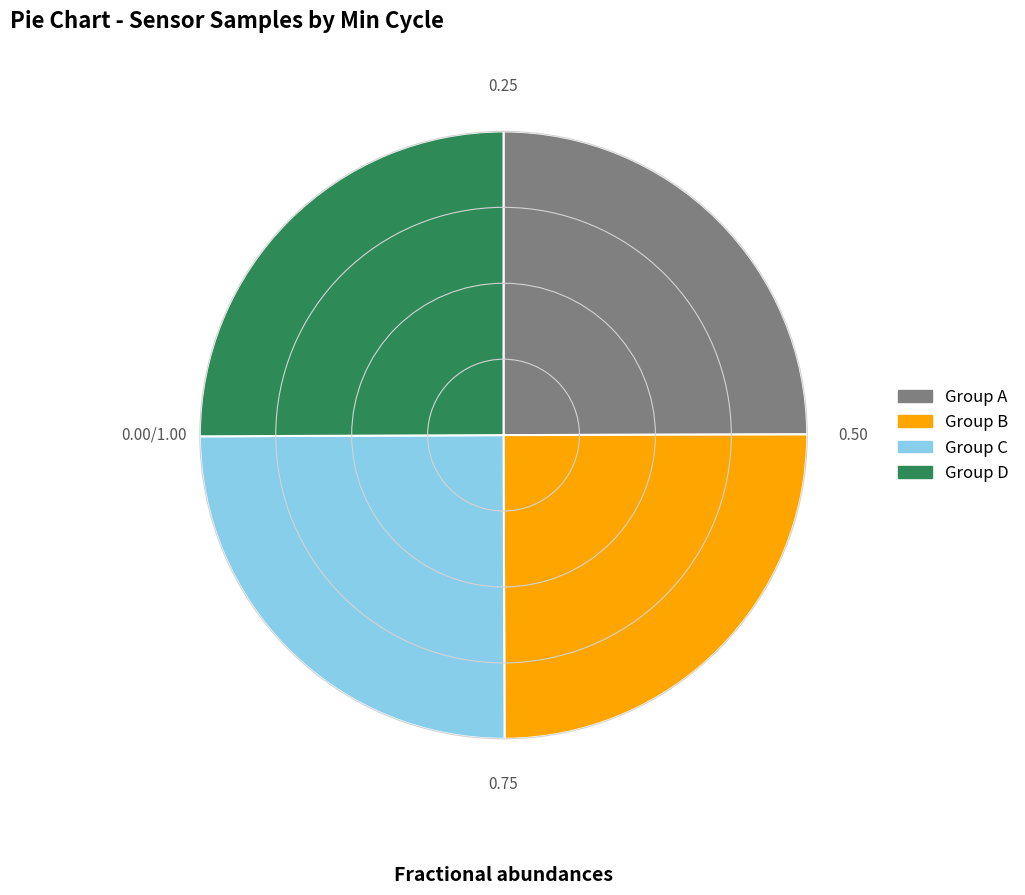

Is there any slice that represents more than half of the pie?

No